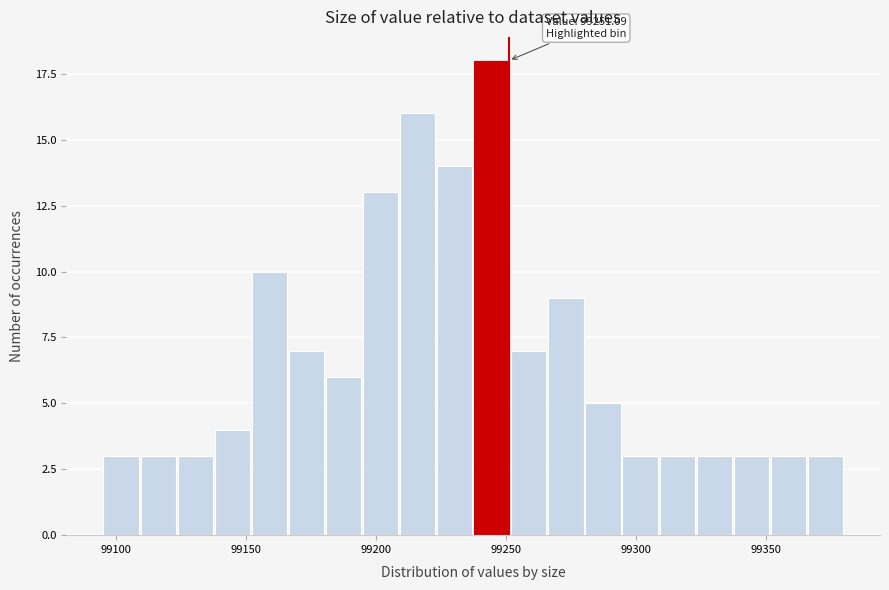

Read against the x-axis, roughly where is the centre of the tallest bar?

99245